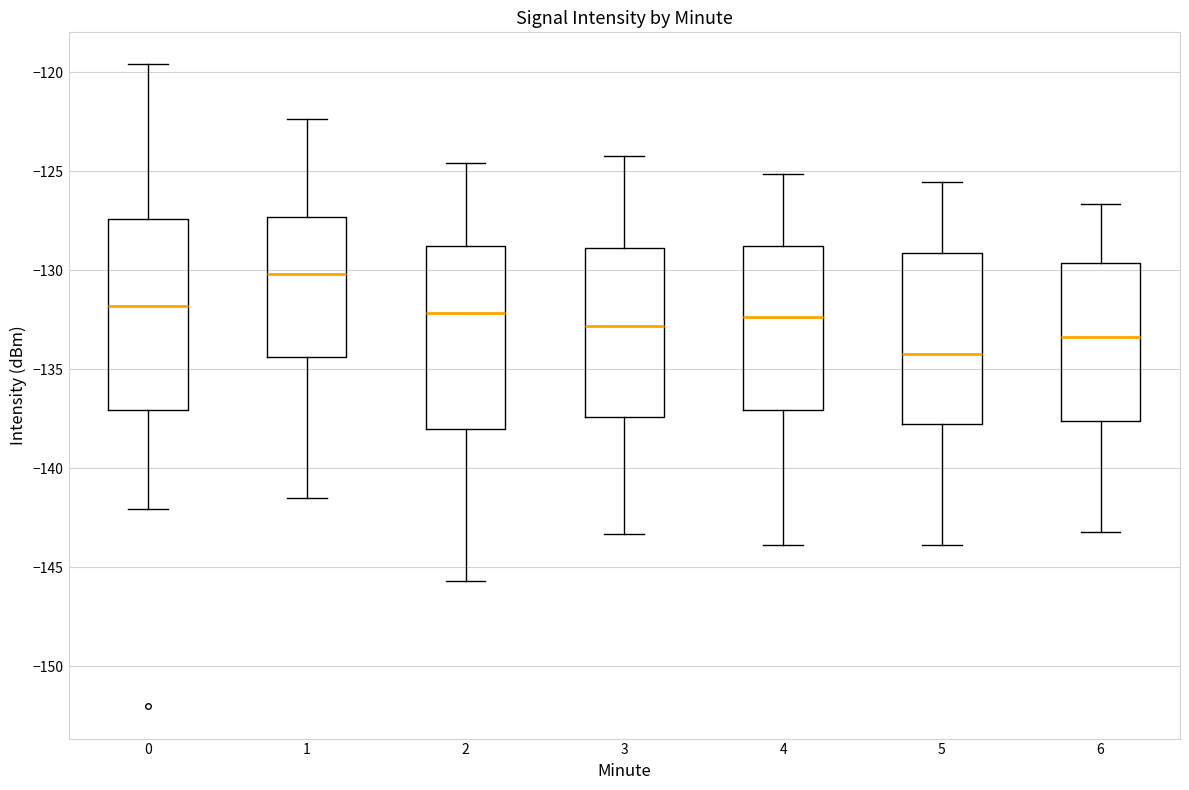

Where is the upper edge of the box at x = 1 on the y-axis? The values are not printed on the chart, so give them approximately, as read against the axis.

-127.5